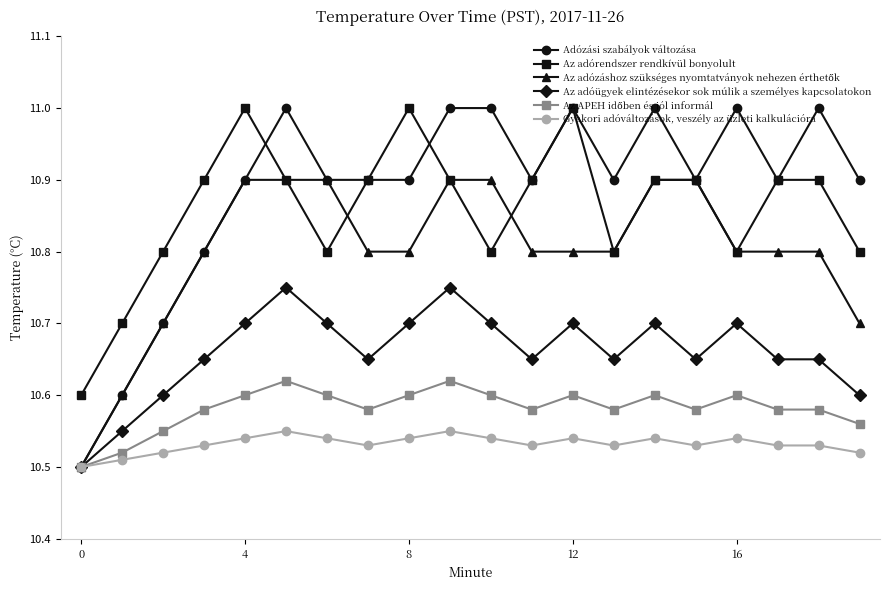

What is the difference between the maximum and minimum values in the Adózási szabályok változása series?

0.5